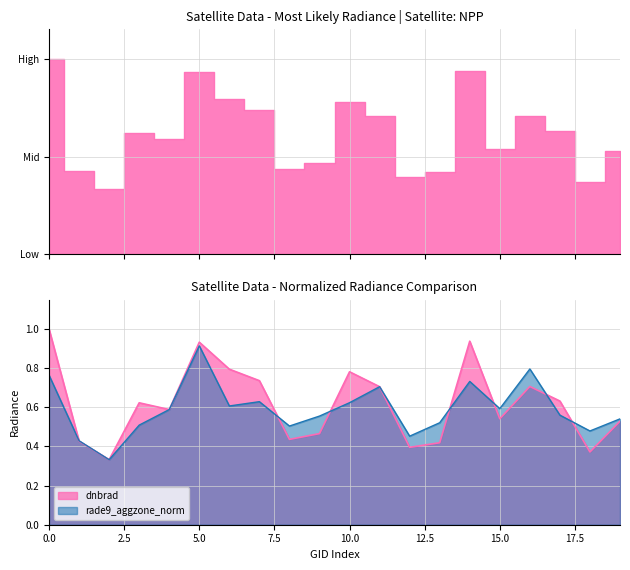

Count the number of categories in the chart.

20